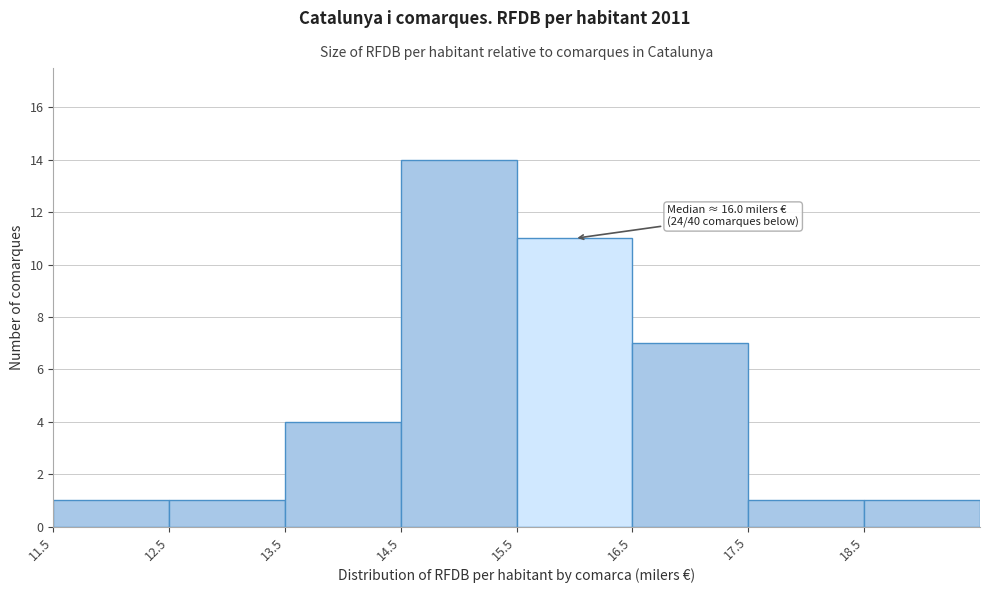

Which range on the x-axis has the tallest bar?

14.5 to 15.5